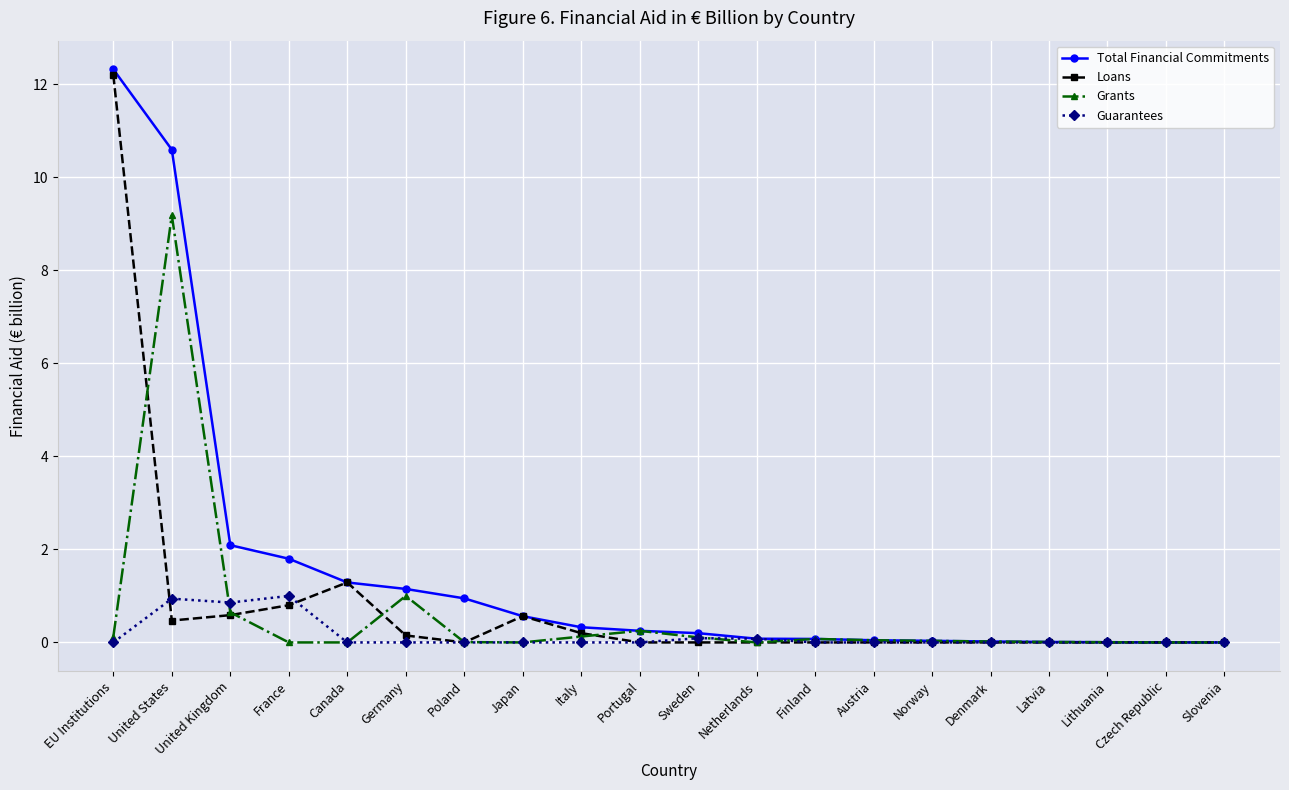

Between United States and Netherlands, which series saw the biggest shift?

Total Financial Commitments